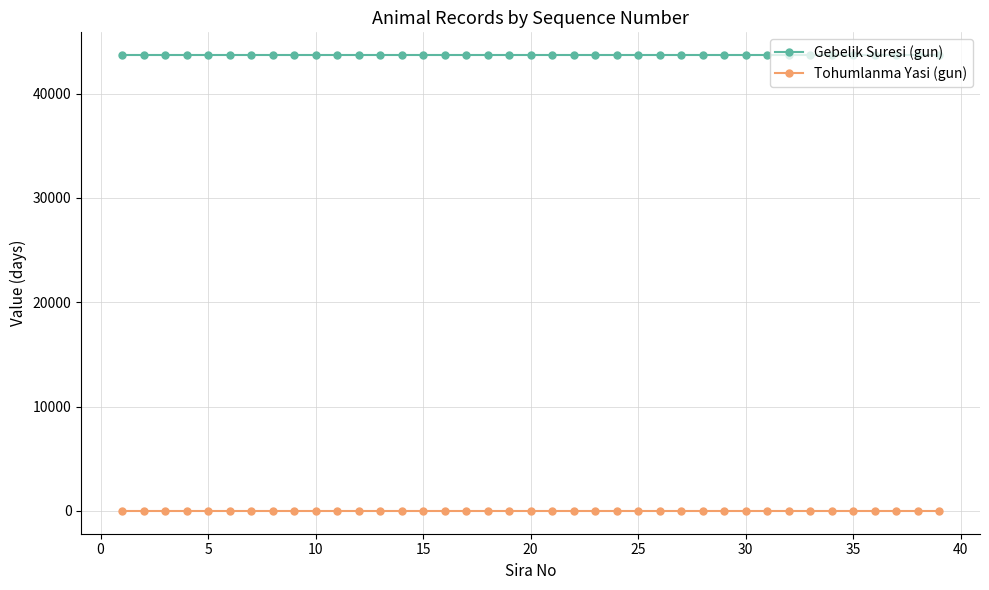

At how many categories does at least one series exceed 25062?

39